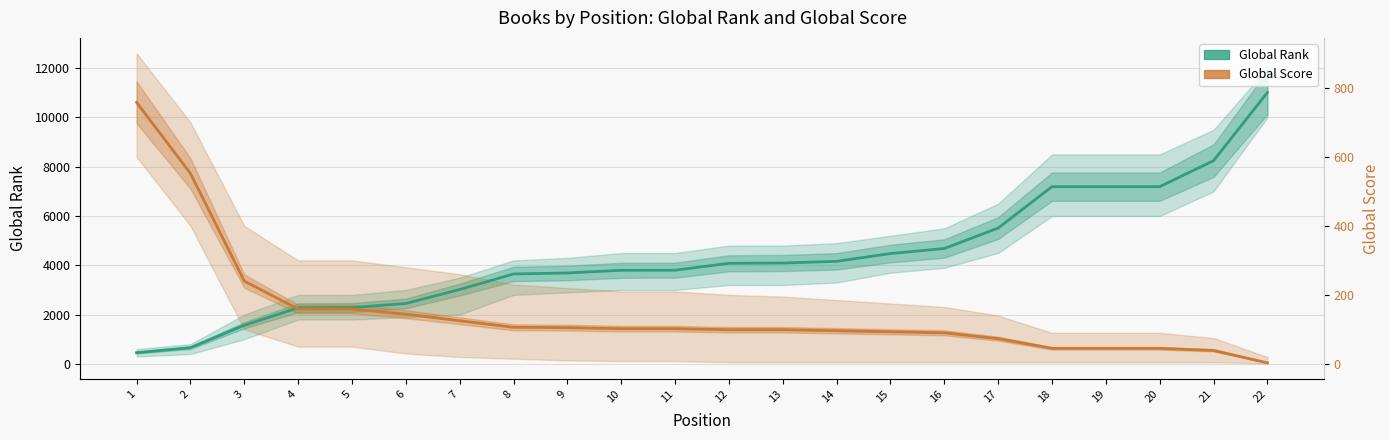

Between 5 and 21, which series saw the biggest shift?

Global Rank